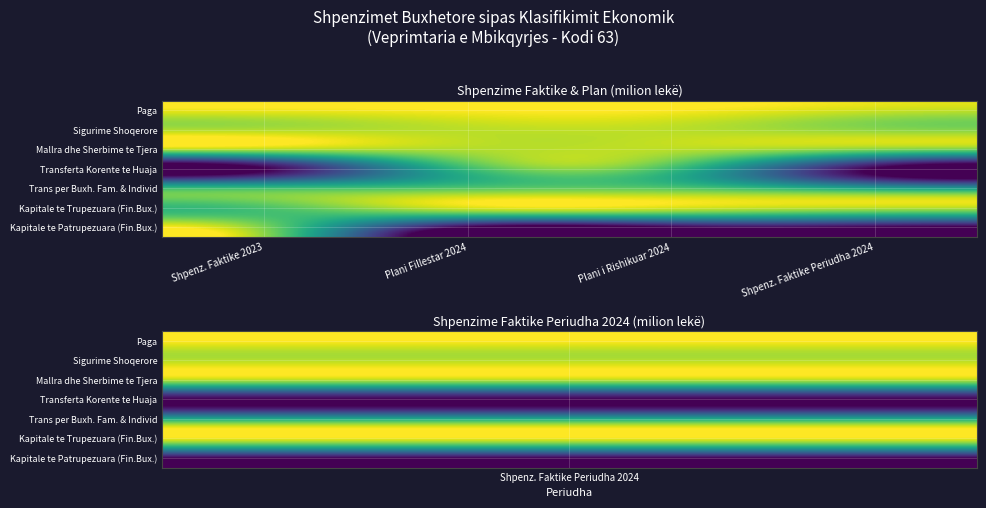

Which series has the largest total across all categories?

Paga